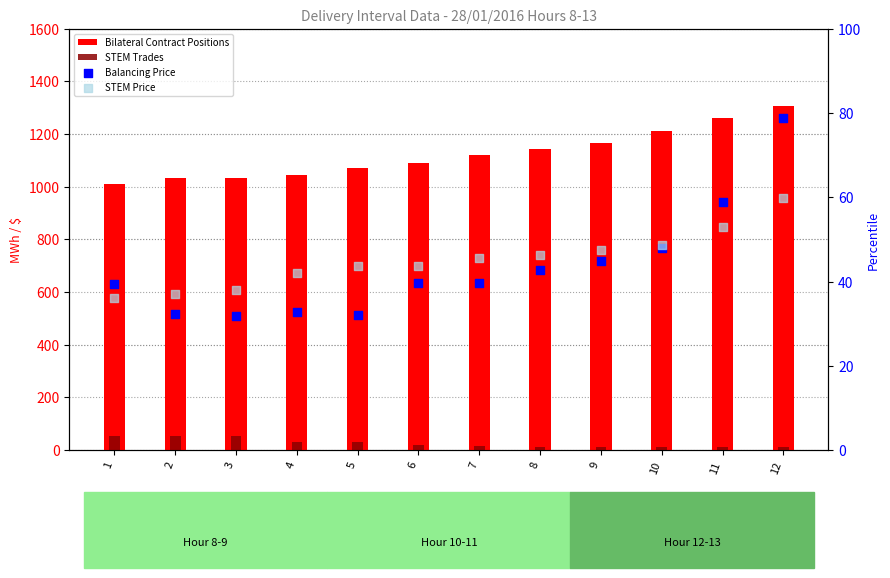

Which series has the widest spread of Y values?

Bilateral Contract Positions